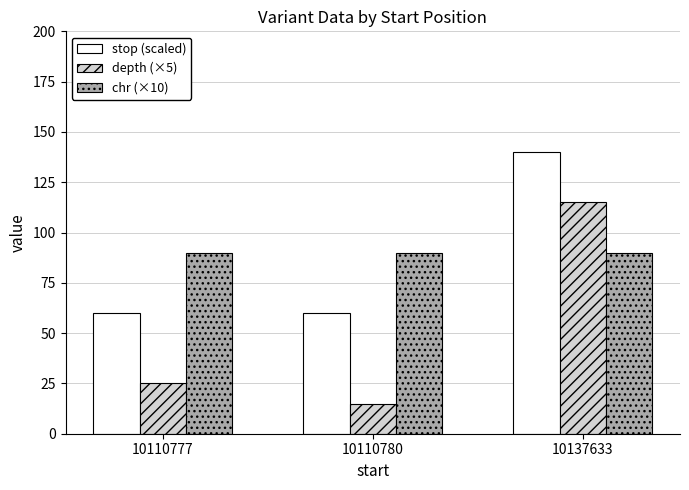

What is the difference between the highest and lowest values at 10110780?

75.0